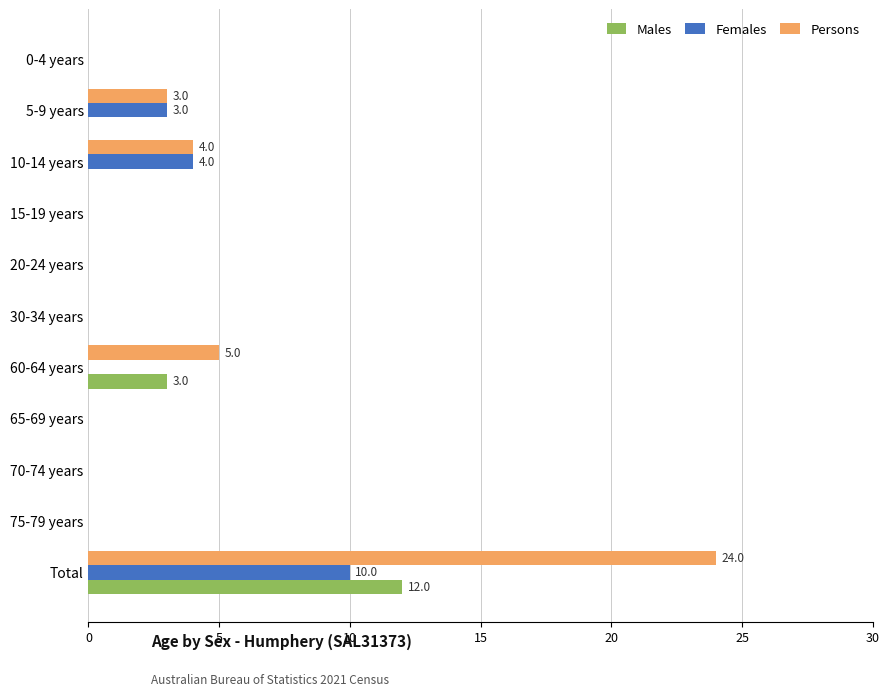

Is the value of Females at 5-9 years greater than the value of Persons at 70-74 years?

Yes